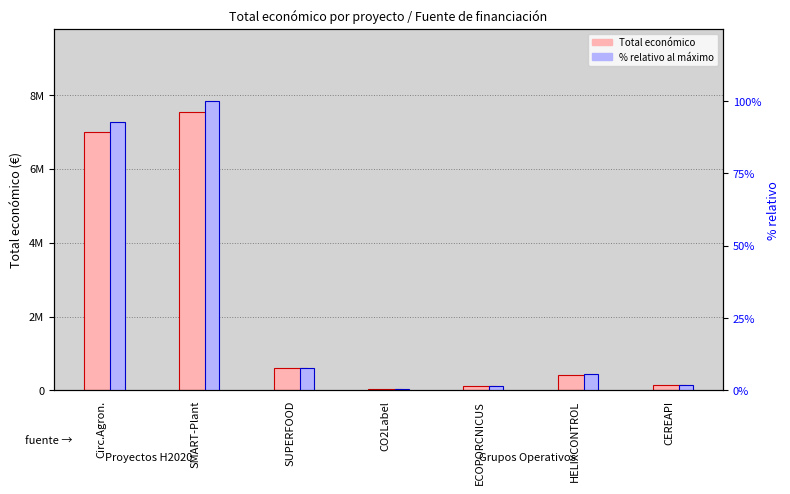

Is it true that % relativo al máximo equals 0.3 at CO2Label?

False